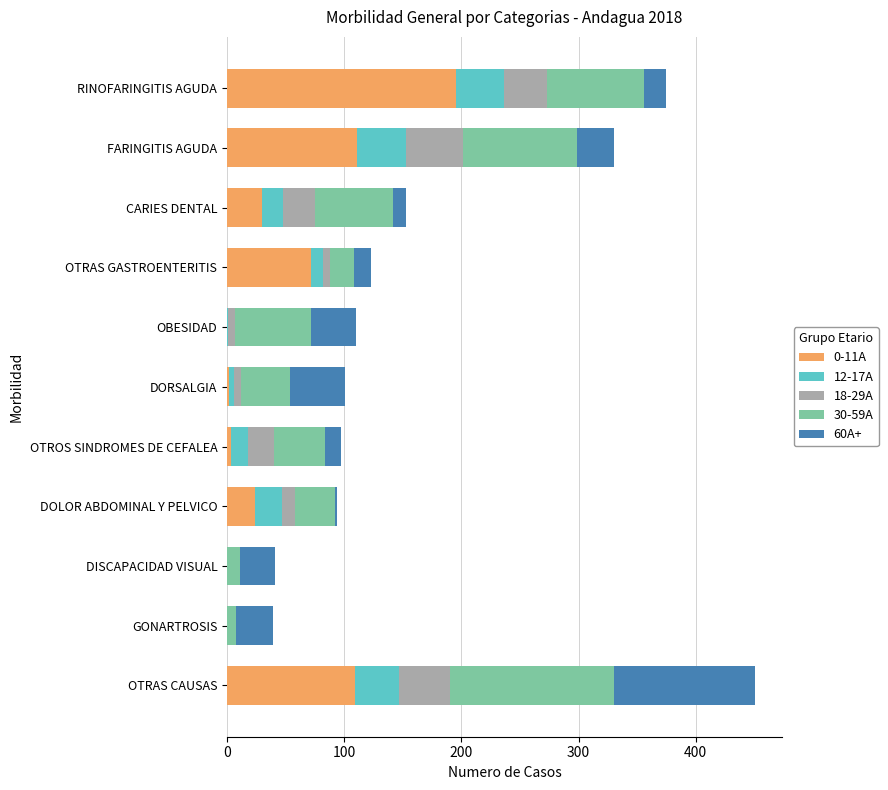

Count the number of data series in this chart.

5